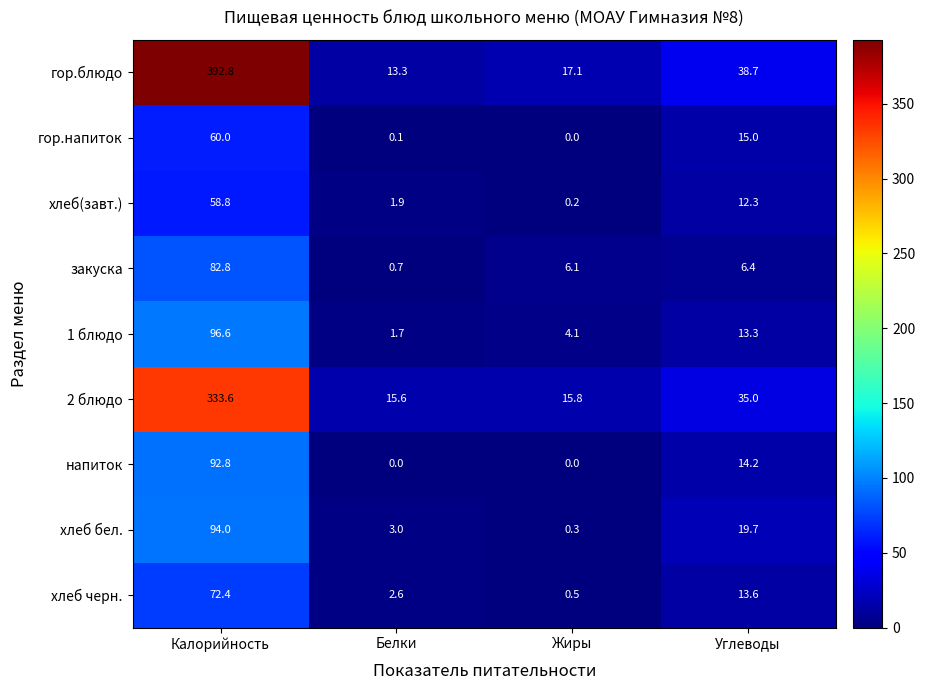

What is the total value across all series at Белки?

38.9